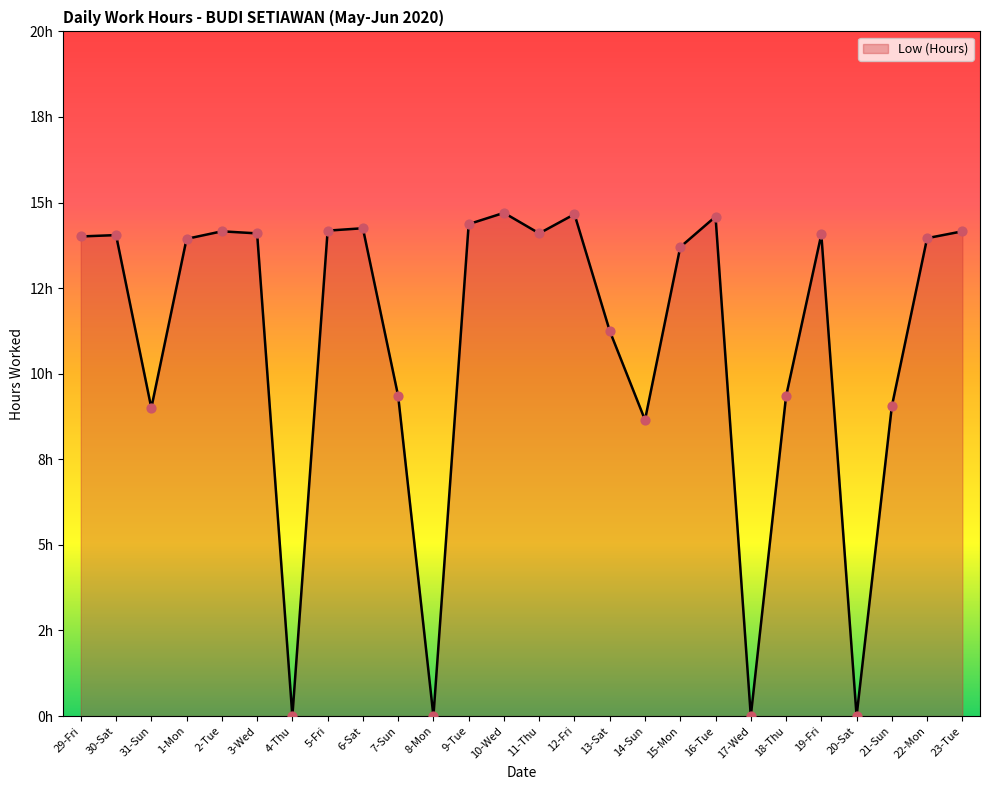

What is the change in value from 16-Tue to 21-Sun?

-5.5